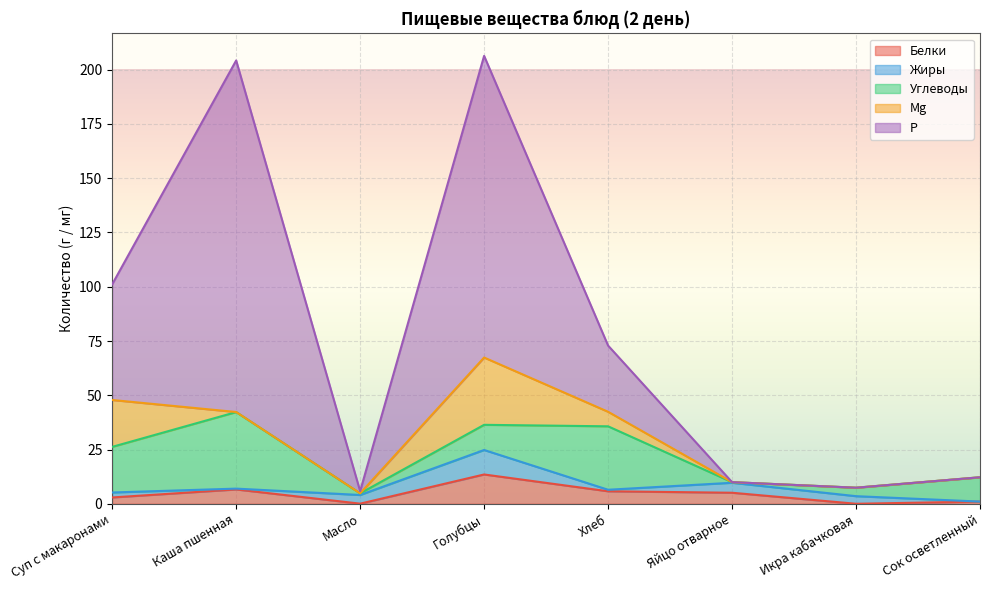

Is it true that Углеводы equals 3.9 at Икра кабачковая?

True